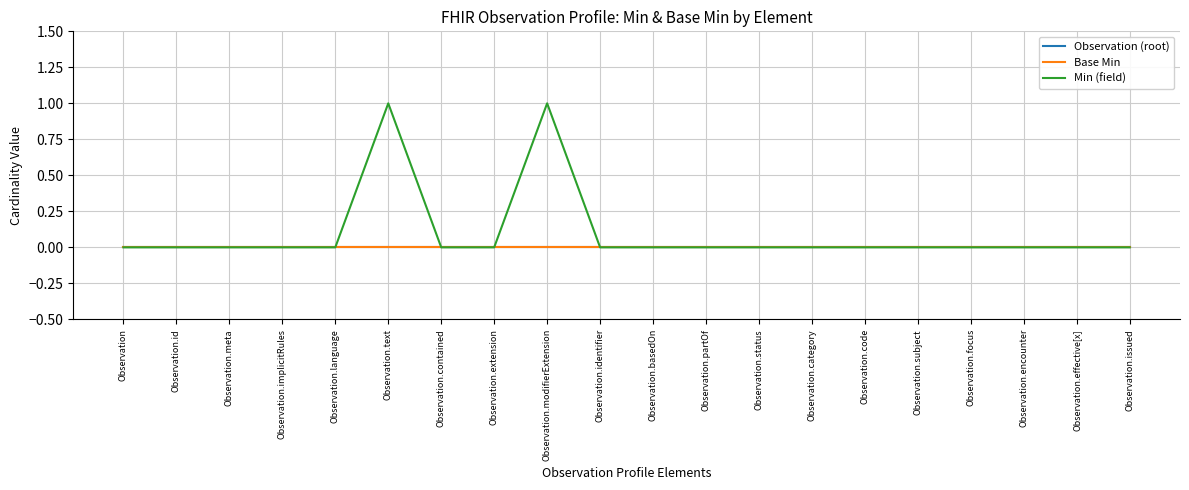

Is this an area chart (filled region under the line)?

No